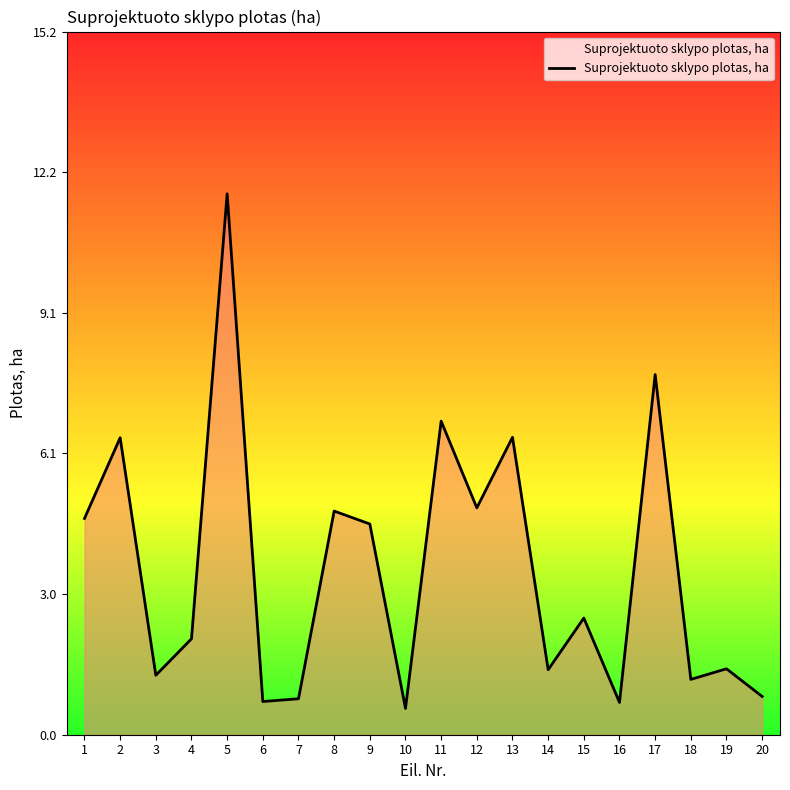

What is the change in value from 6 to 7?

+0.1